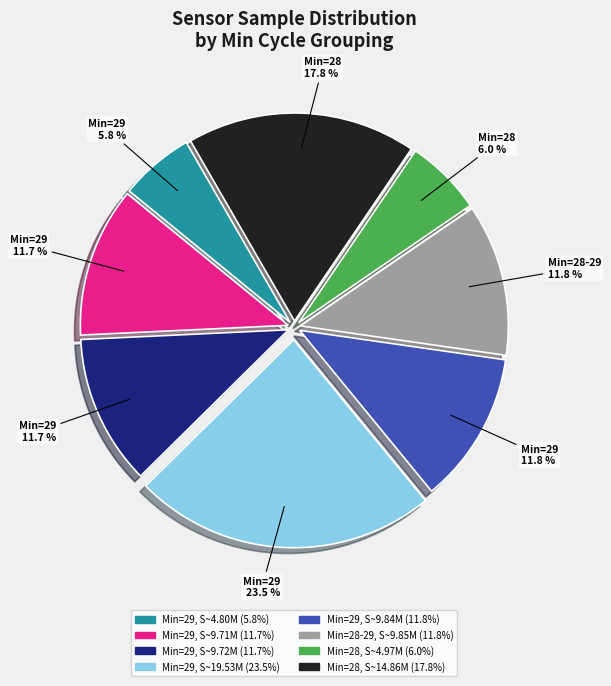

Does any single category account for the majority?

No